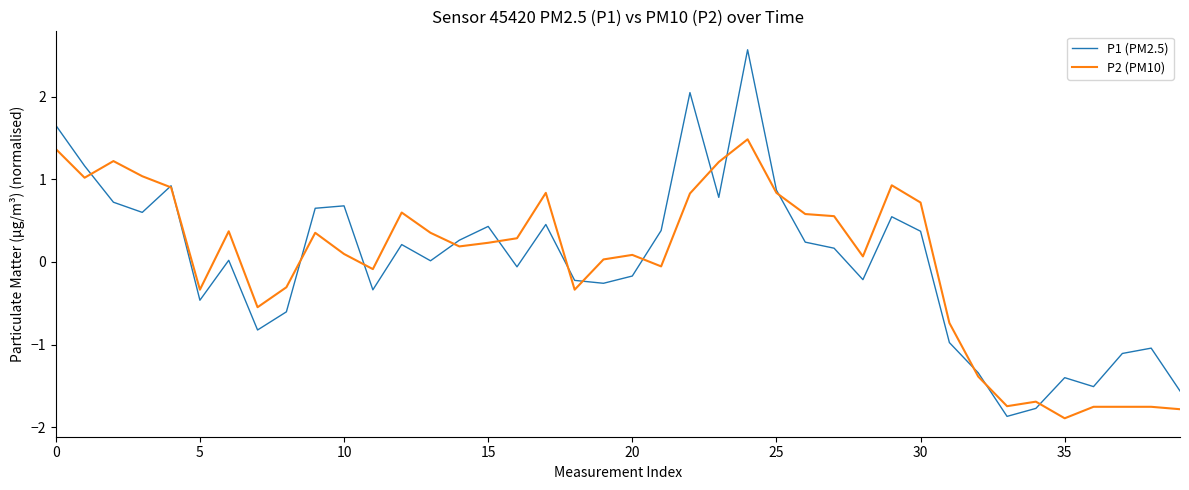

What are all the series names shown in the legend?

P1 (PM2.5), P2 (PM10)